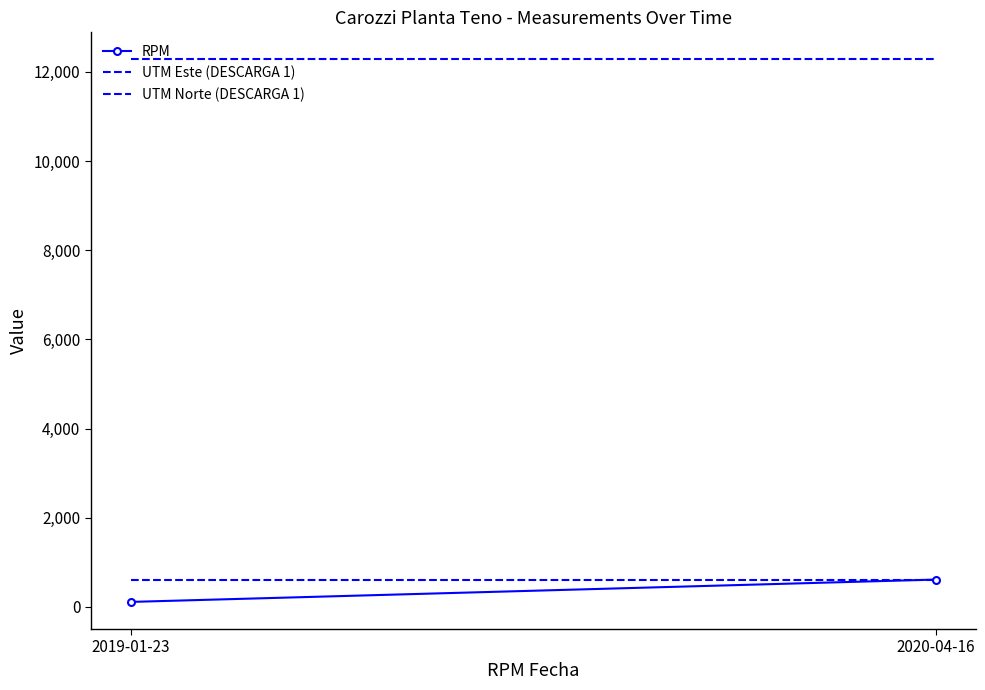

How many lines are shown in the chart?

3